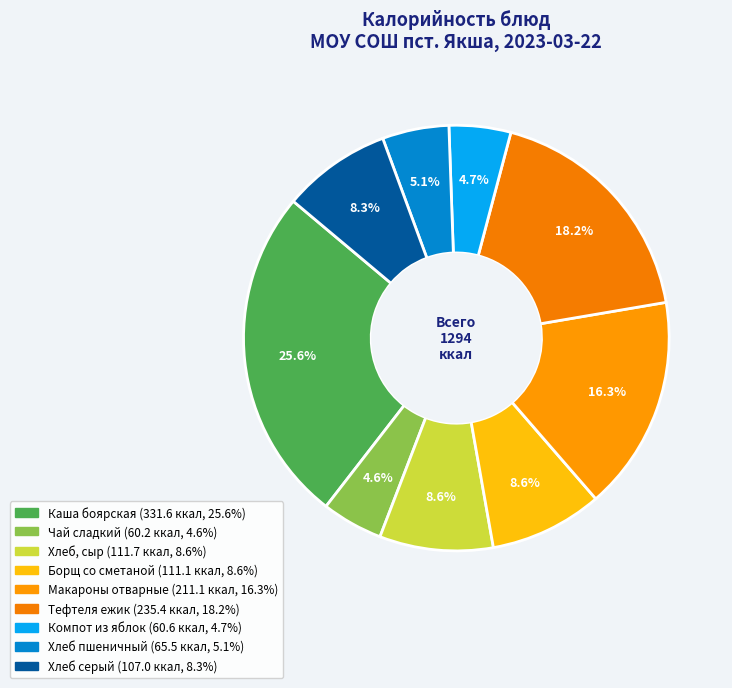

The Макароны отварные slice represents 5% of the pie. True or false?

False